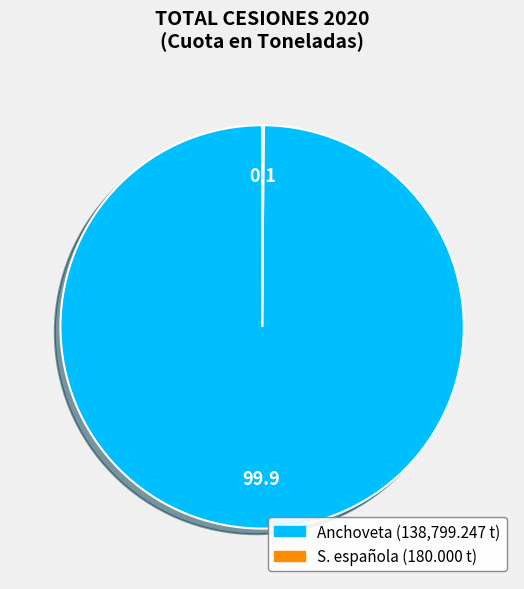

Which category accounts for the majority?

Anchoveta